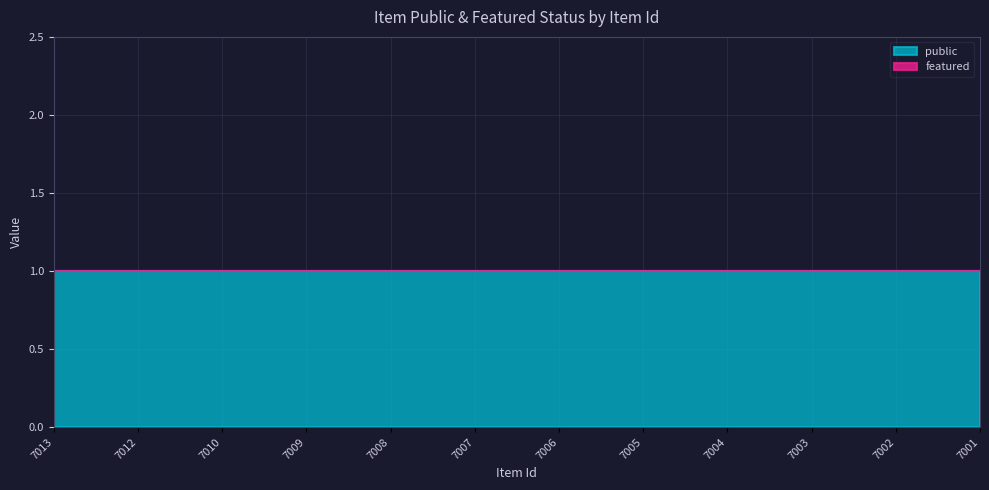

The value of featured at 7003 is 0. True or false?

True